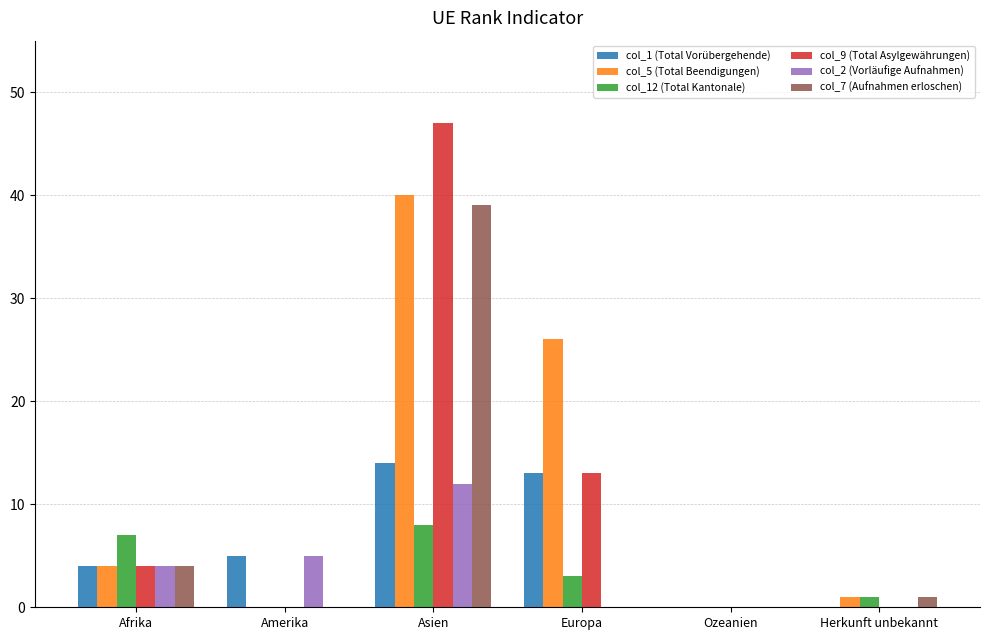

How many groups of bars are there?

6